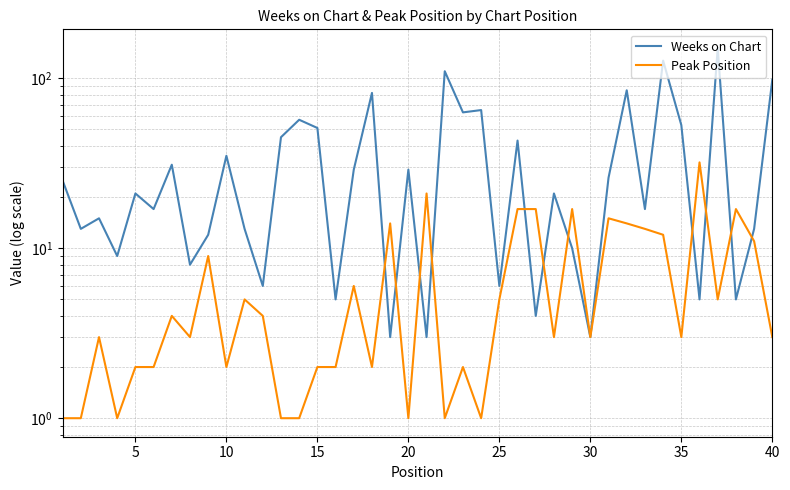

Which series has the largest total across all categories?

Weeks on Chart